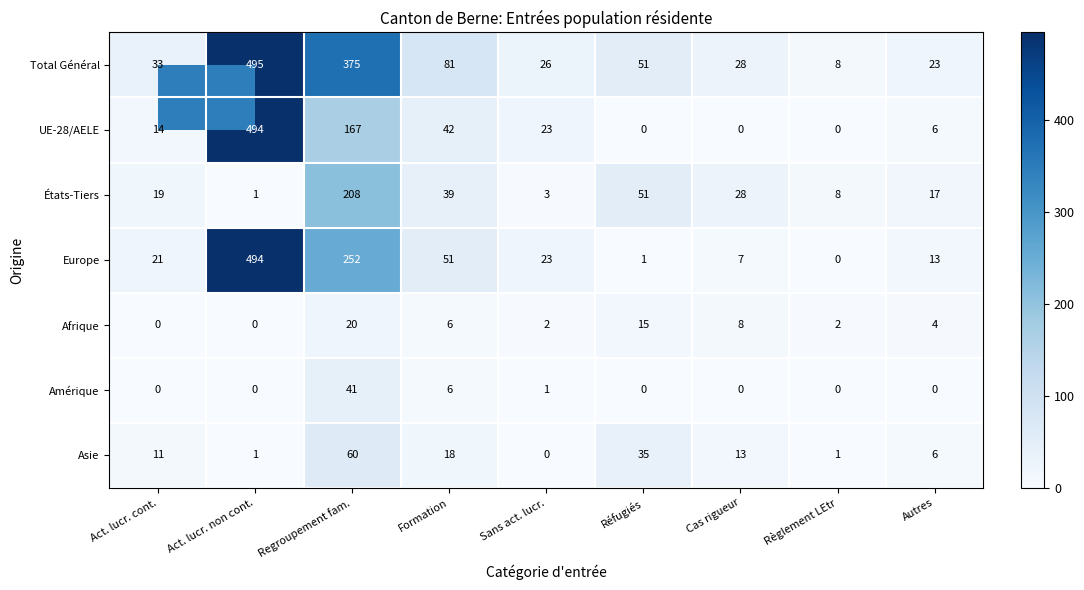

What is the difference between the second highest and minimum values in the Total Général series?

367